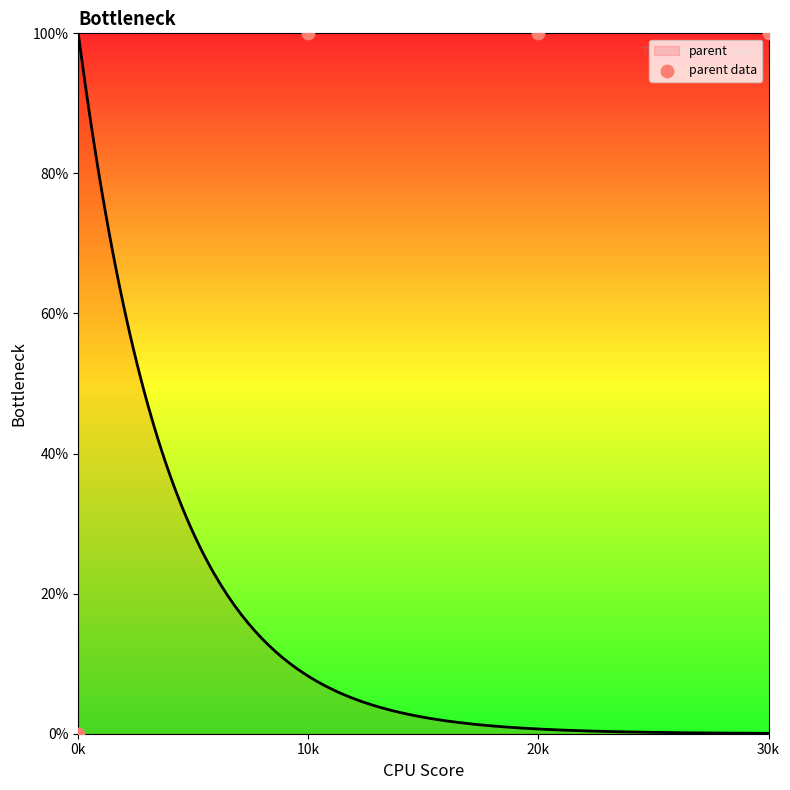

What is the change in value from 0k to 20k?

+100